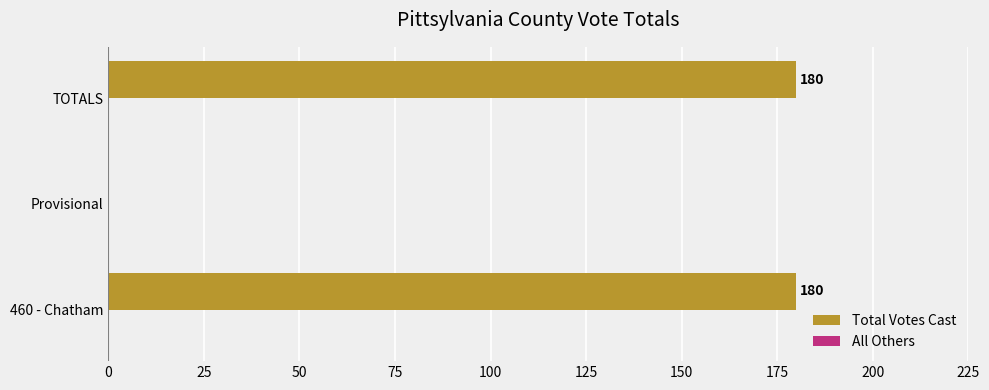

Reading top to bottom, transcribe all the data shown in this chart.

TOTALS=180	Provisional=0	460 - Chatham=180